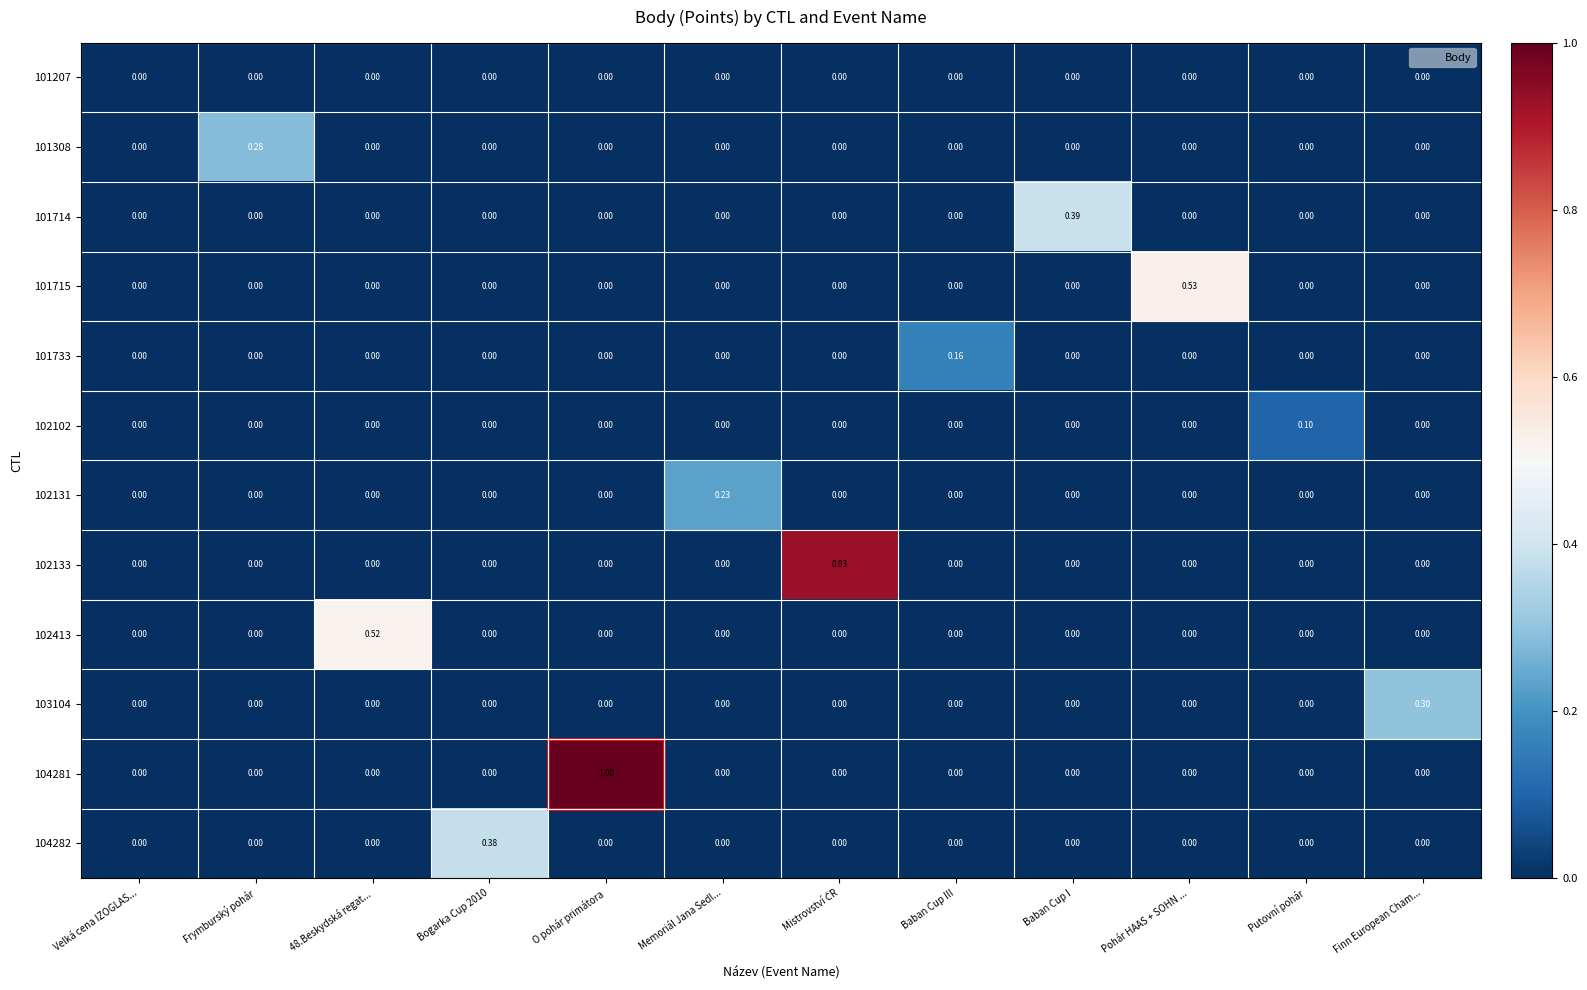

At which category does the chart reach its peak across all series?

O pohár primátora